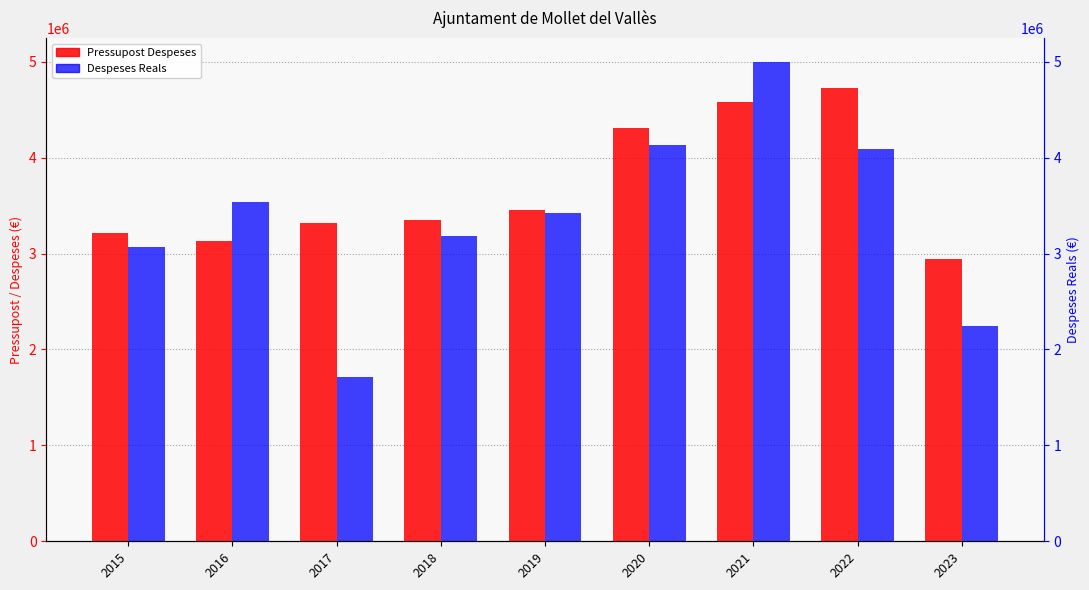

What are all the series names shown in the legend?

Pressupost Despeses, Despeses Reals